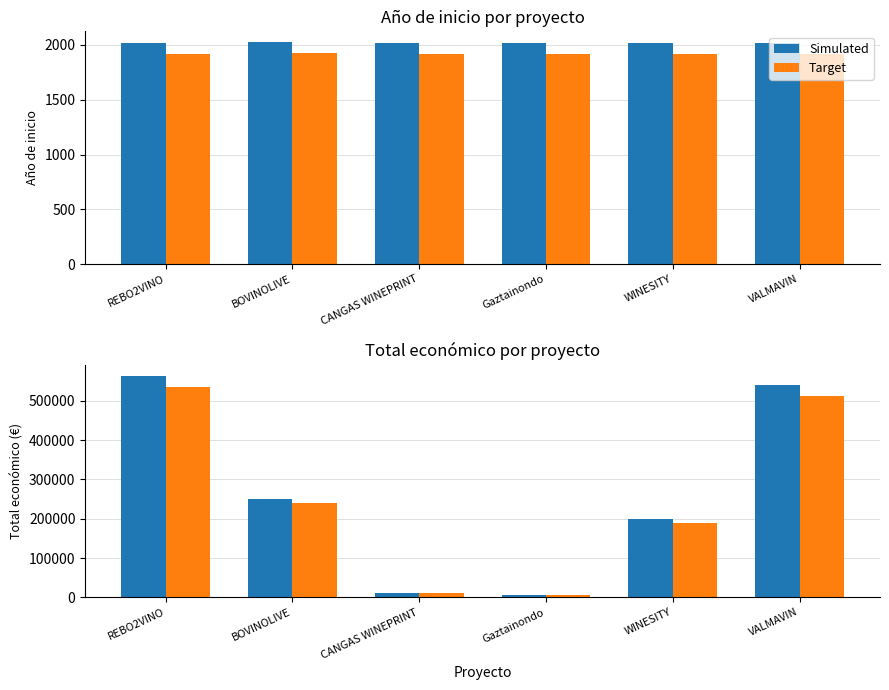

What is the highest value of the Target series?

535534.9